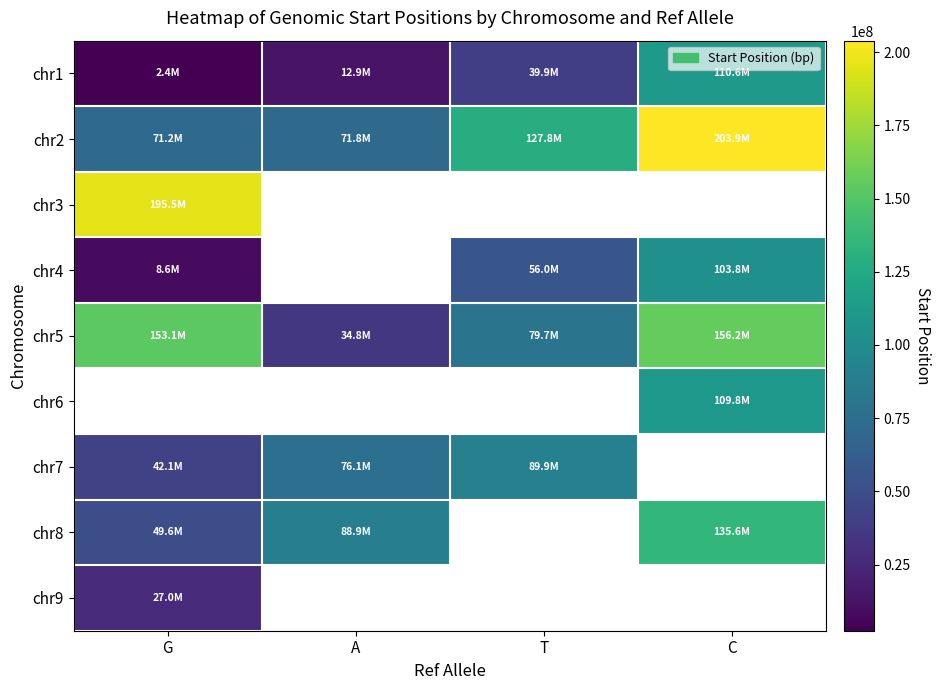

Rank the categories by chr3 value from lowest to highest.

G, A, T, C